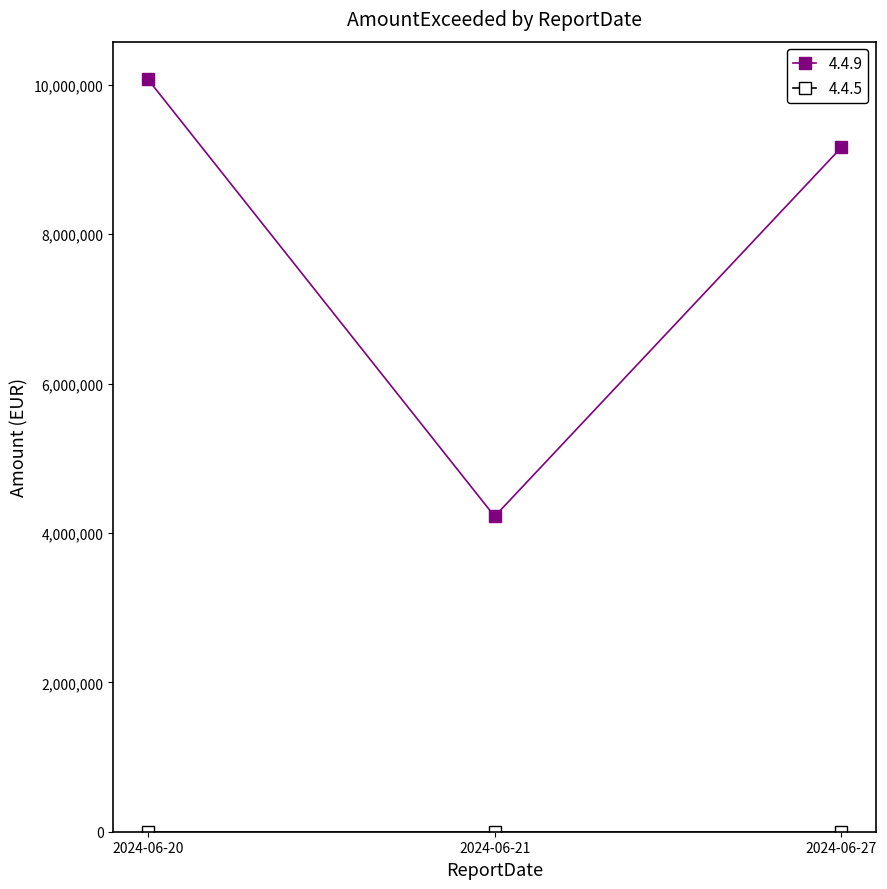

Which series has the widest spread of values?

4.4.9